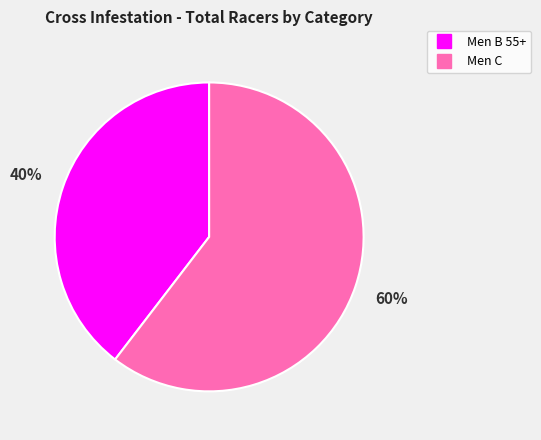

Do Men B 55+ and Men C together represent more than half of the pie?

Yes